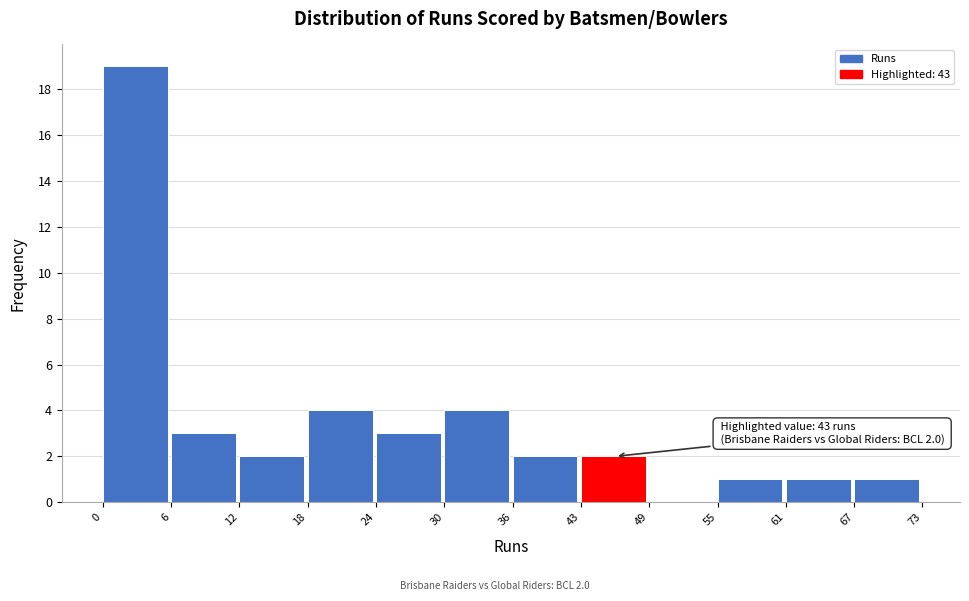

Over which range of the x-axis is the bar tallest?

0 to 6